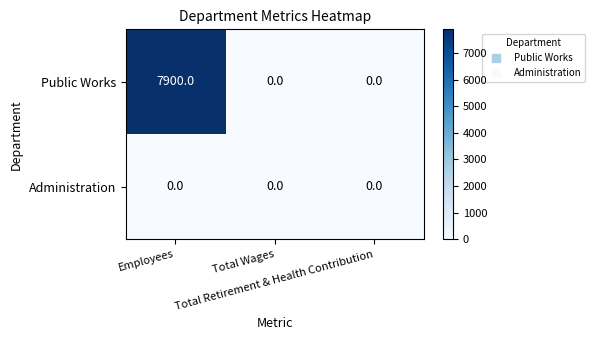

Which series has the largest total across all categories?

Public Works